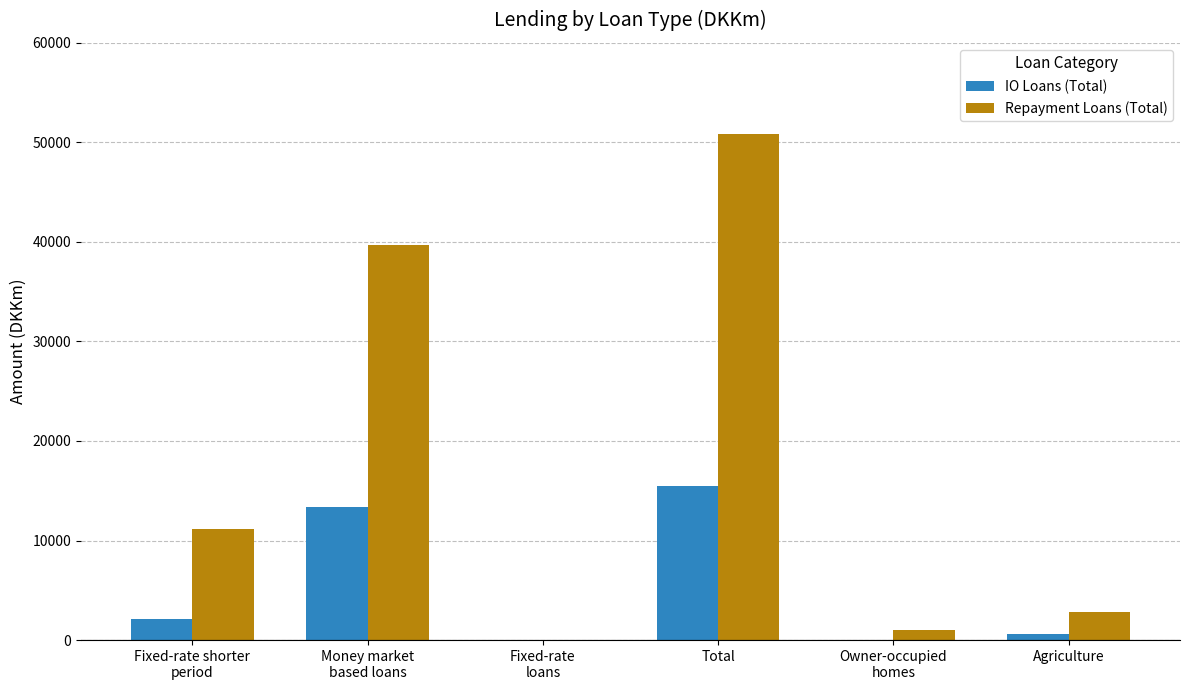

Which category has the highest value across all series?

Total